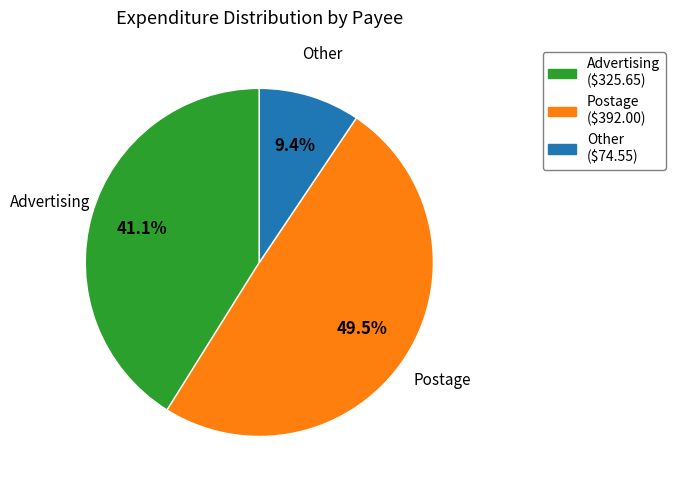

Is there a majority slice in this chart?

No